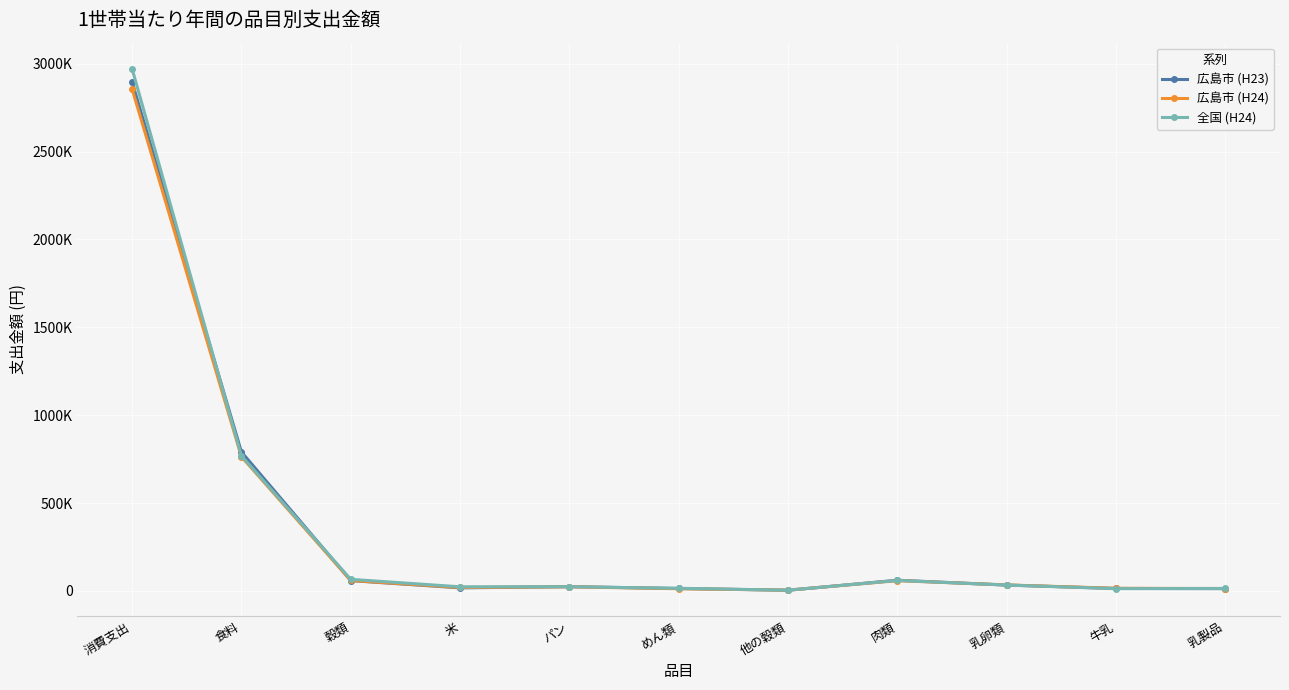

What is the spread (max minus min) of values at 食料?

27022